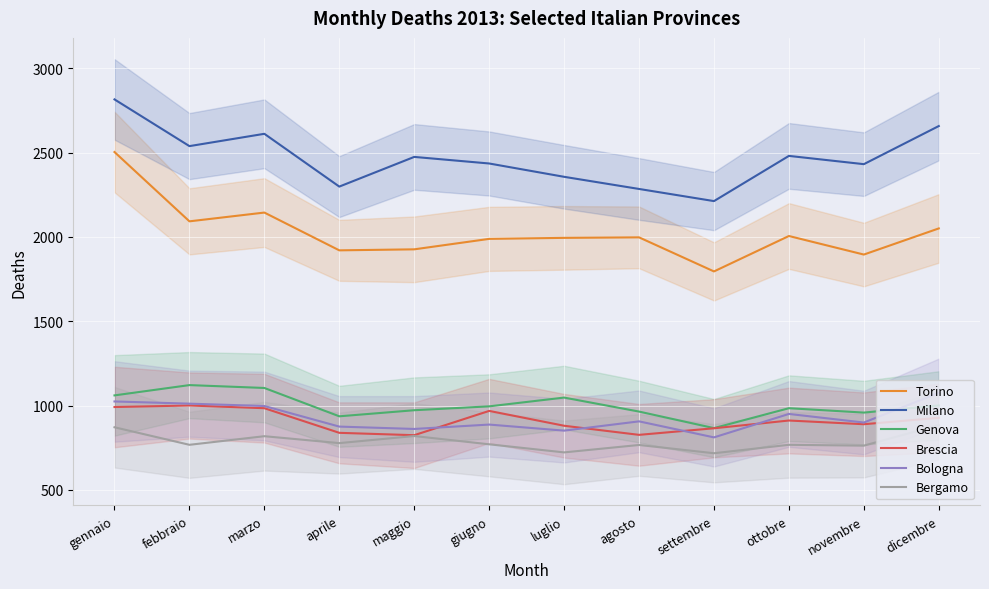

What is the sum of the Milano values at aprile and luglio?

4654